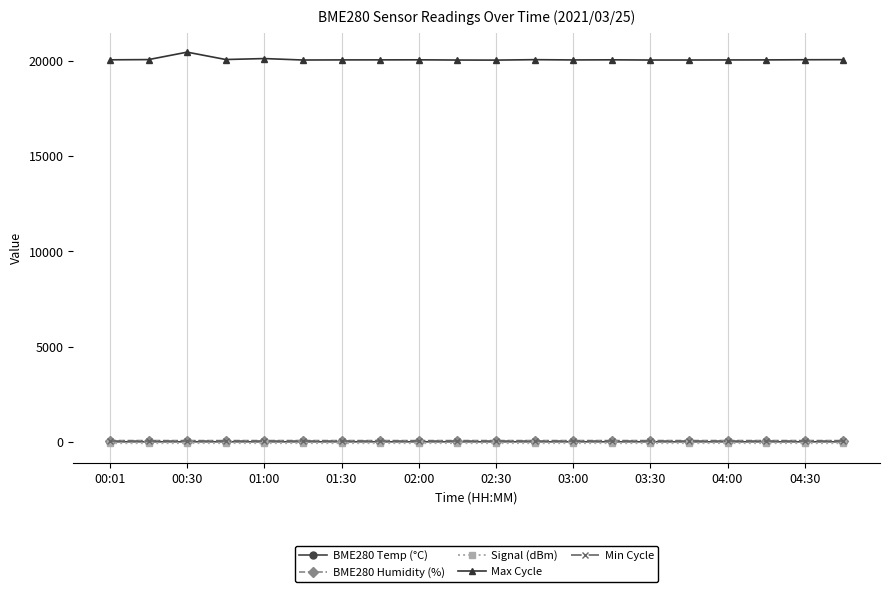

How many lines are shown in the chart?

5